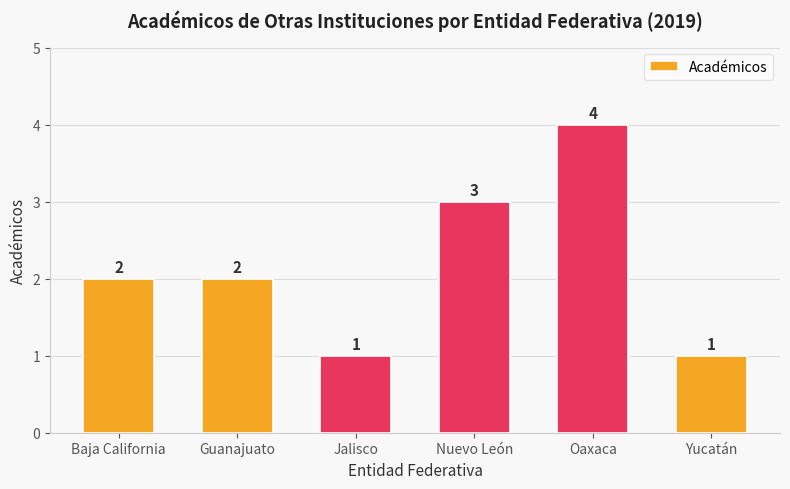

What is the maximum value shown in the chart?

4